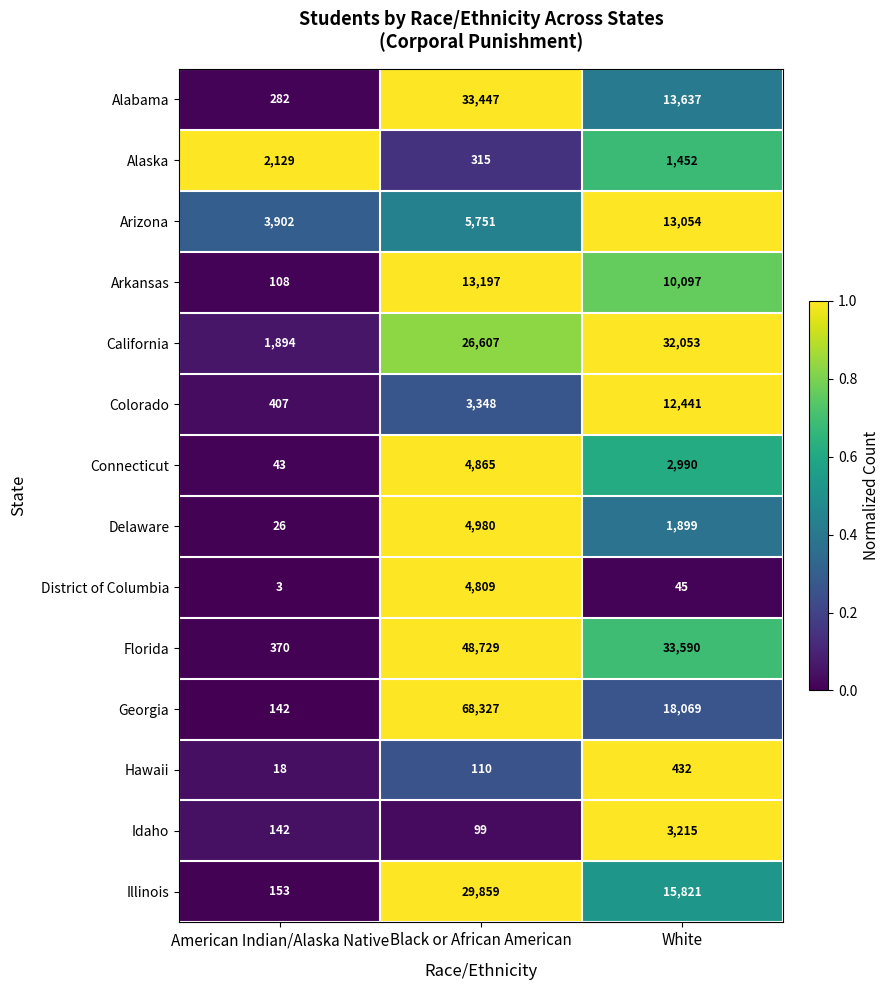

True or false: Arizona has a value of 2153 at Black or African American.

False